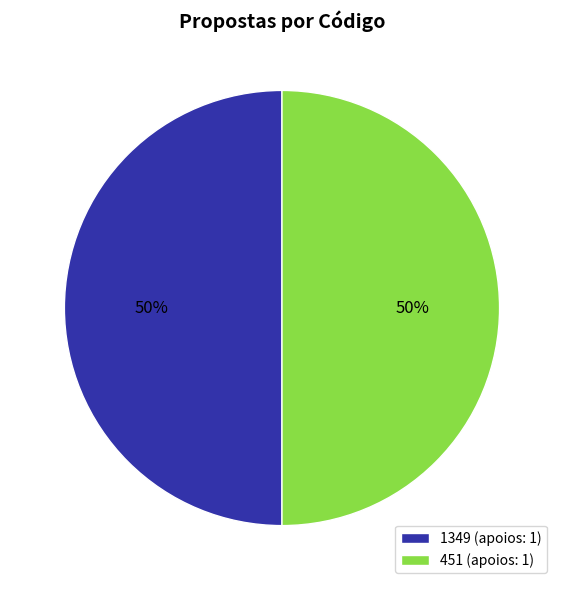

What is the ratio of the value at 1349 (apoios: 1) to the value at 451 (apoios: 1)?

1.0